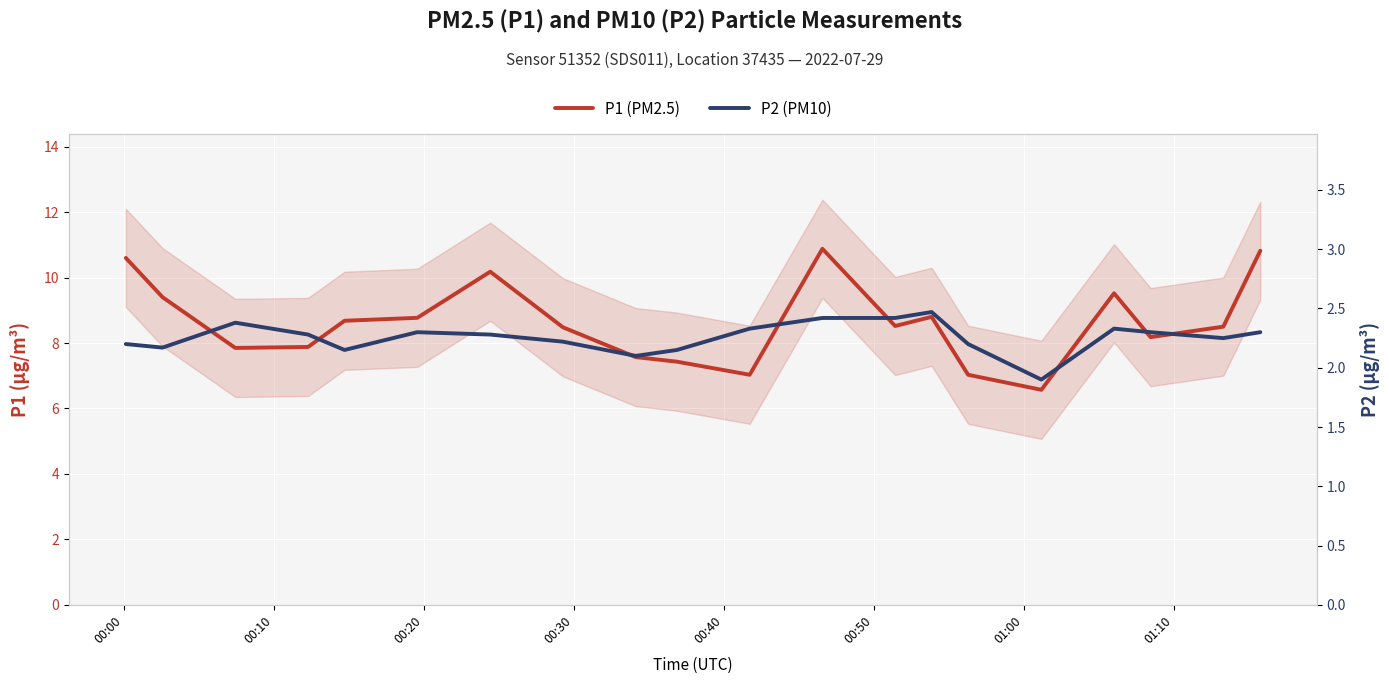

What is the value of the P1 (PM2.5) point at the 10th from the left?

7.4